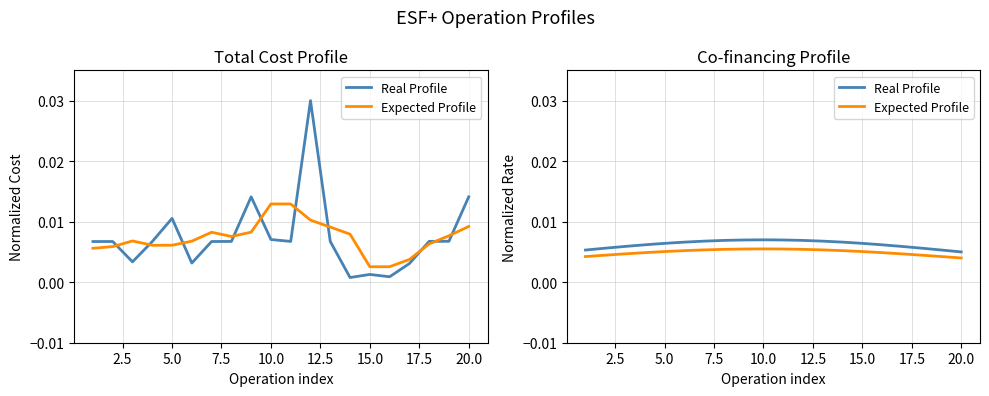

True or false: Expected Profile and Real Profile intersect in this chart.

False